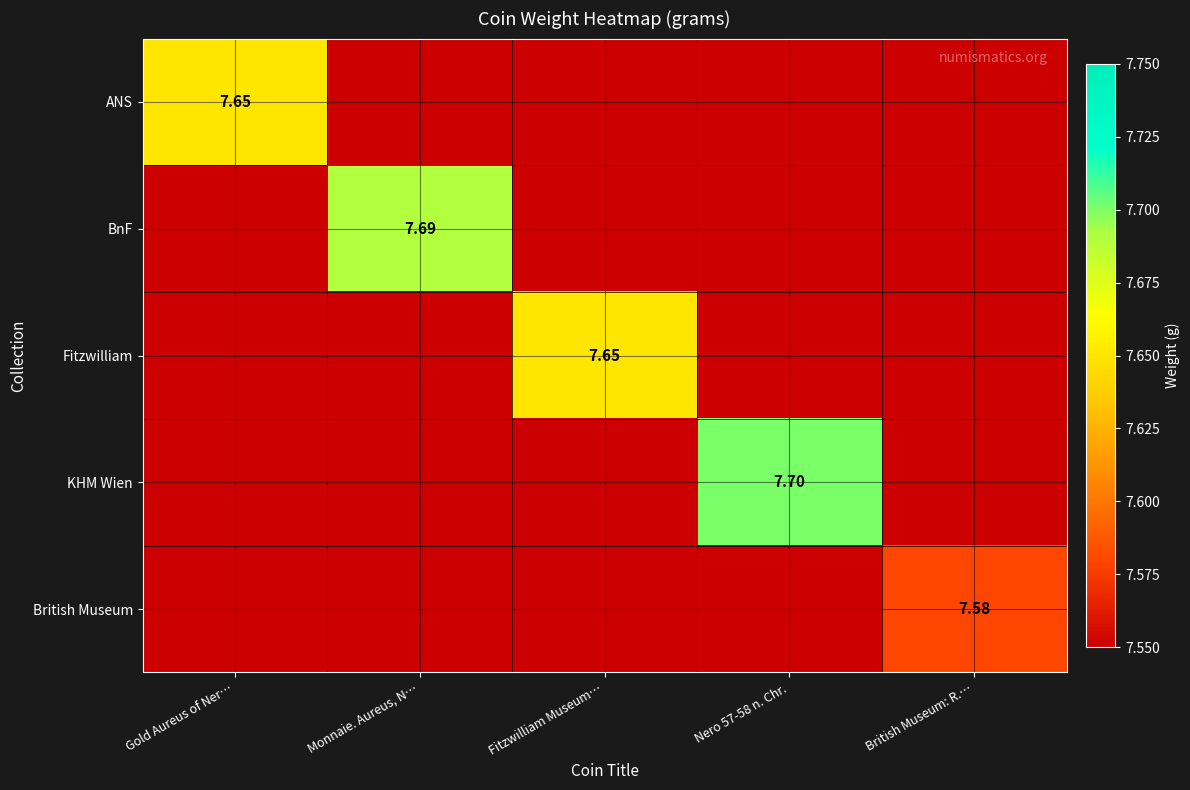

What is the smallest value displayed?

7.6